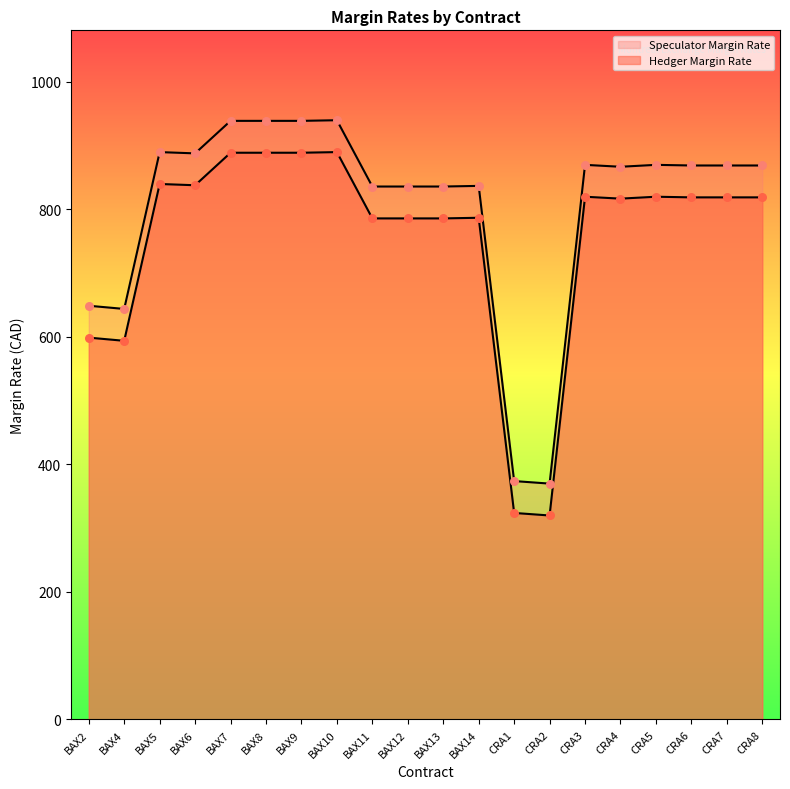

How many lines are shown in the chart?

2